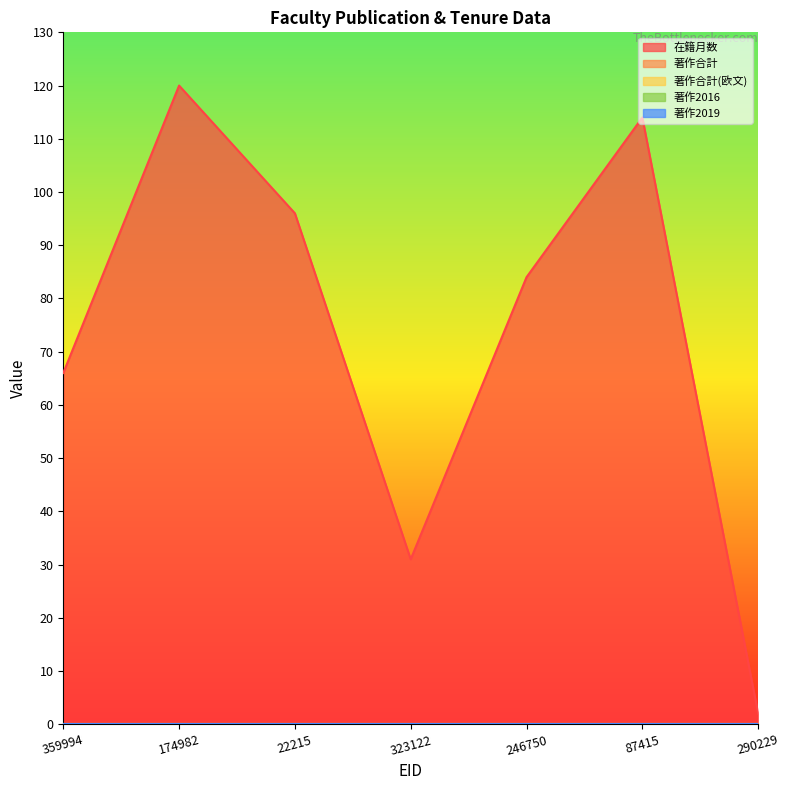

True or false: 著作合計(欧文) and 在籍月数 cross at least once.

False